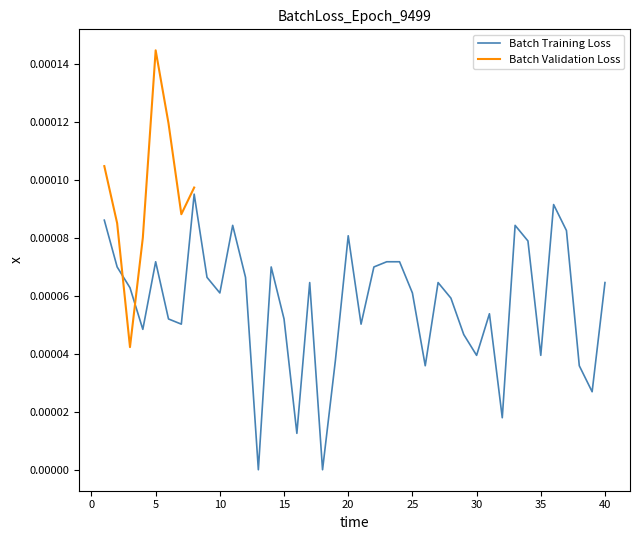

Does the chart have visible grid lines?

No